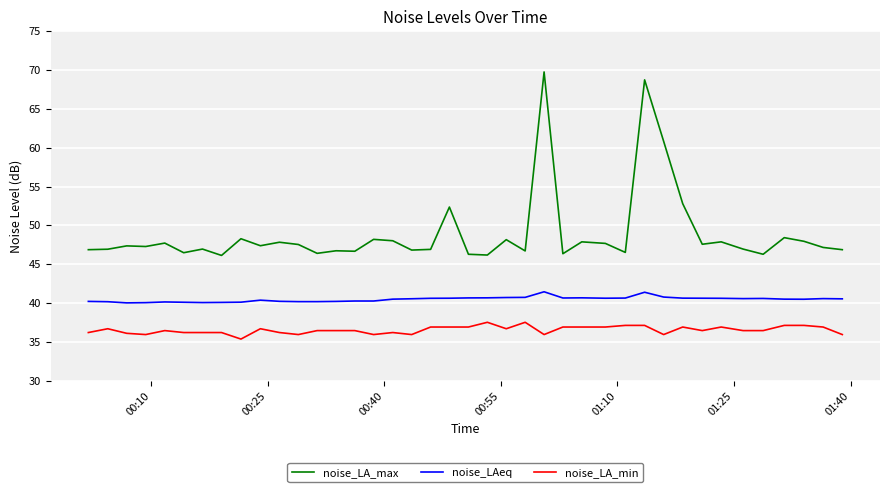

What is the maximum value shown in the chart?

69.8